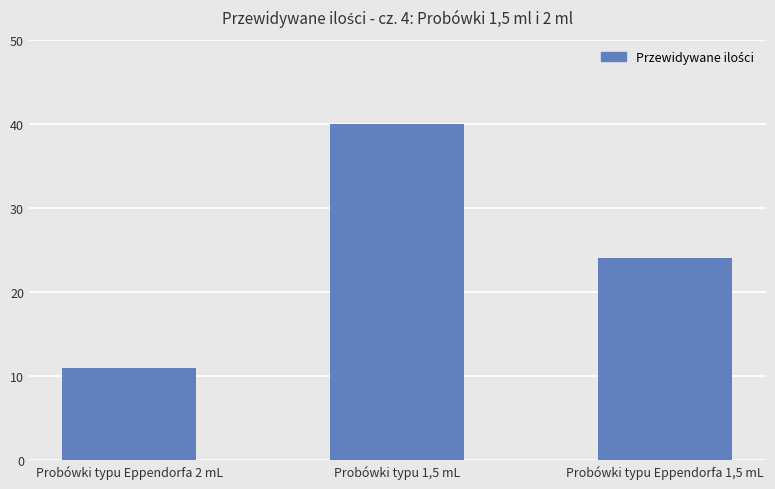

What is the value of the 2nd bar from the left?

40